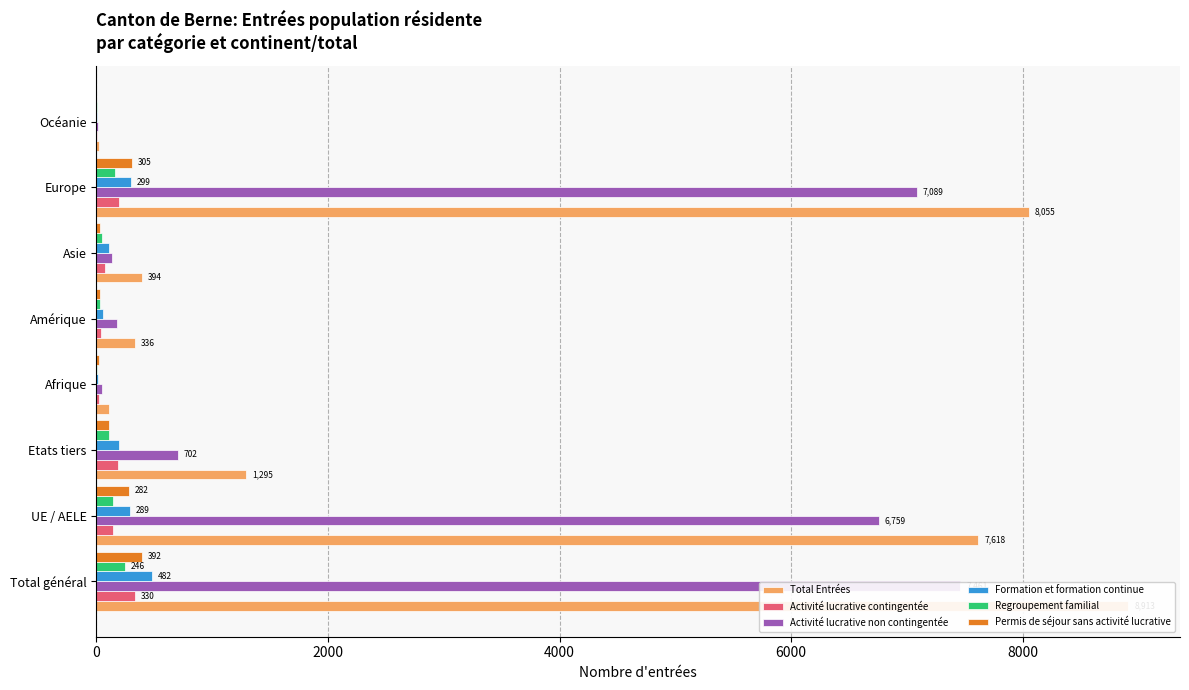

What value does the Total Entrées series have at 4000, to the nearest 100?

1300